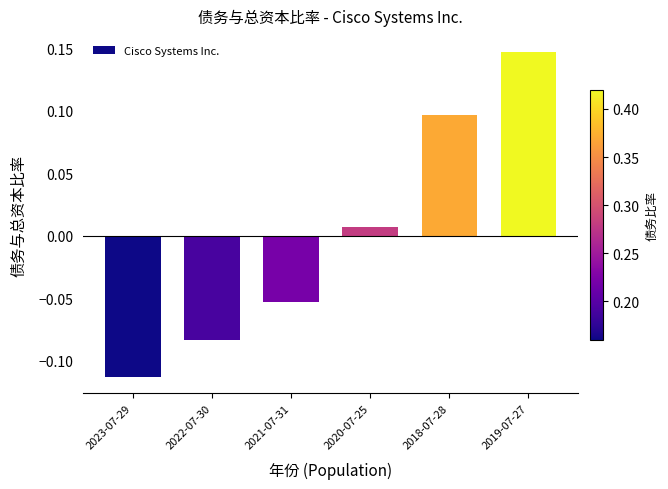

Rank the categories by value from highest to lowest.

2019-07-27, 2018-07-28, 2020-07-25, 2021-07-31, 2022-07-30, 2023-07-29